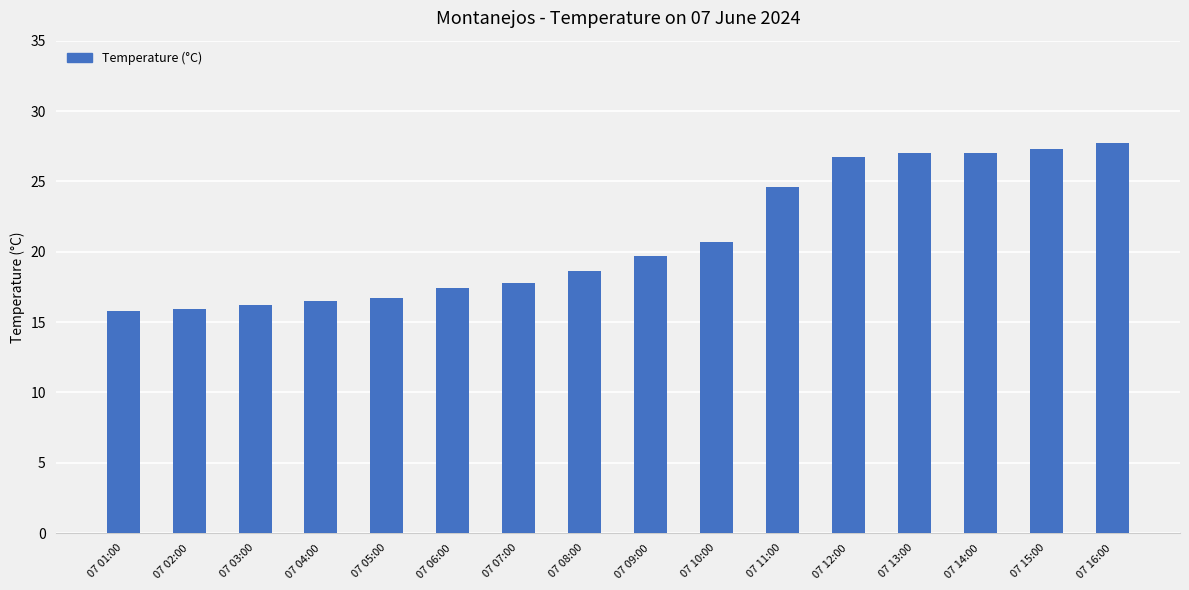

What value does the data have at 07 09:00?

19.7